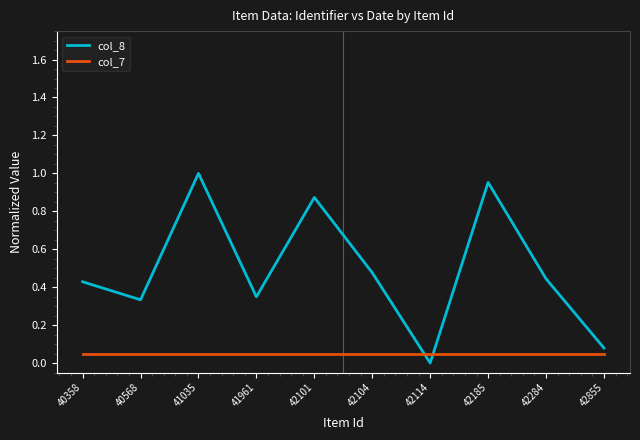

Rank the series by their maximum value, from lowest to highest.

col_7, col_8